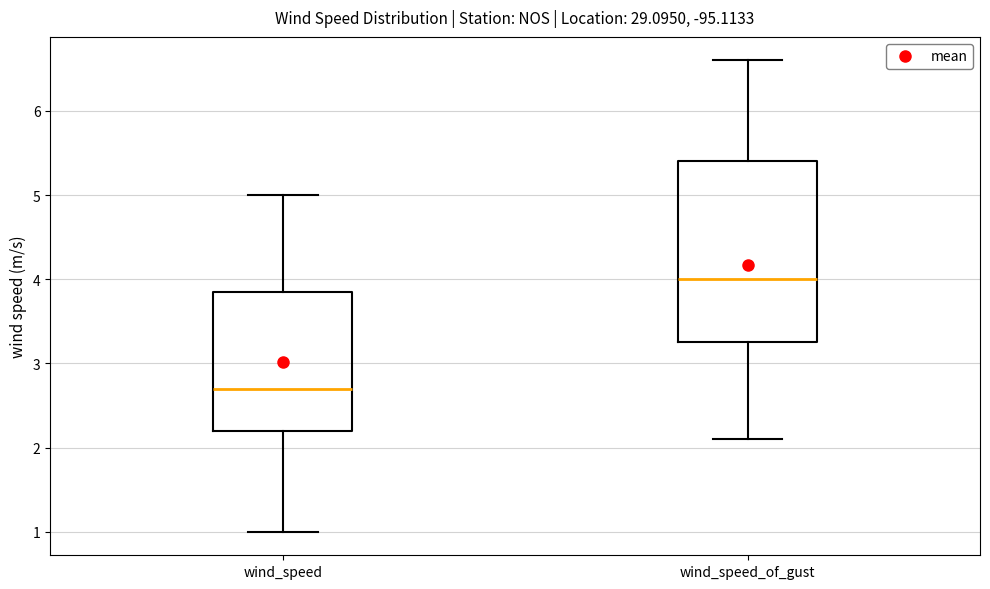

Where is the lower edge of the box for wind_speed on the y-axis? The values are not printed on the chart, so give them approximately, as read against the axis.

2.2